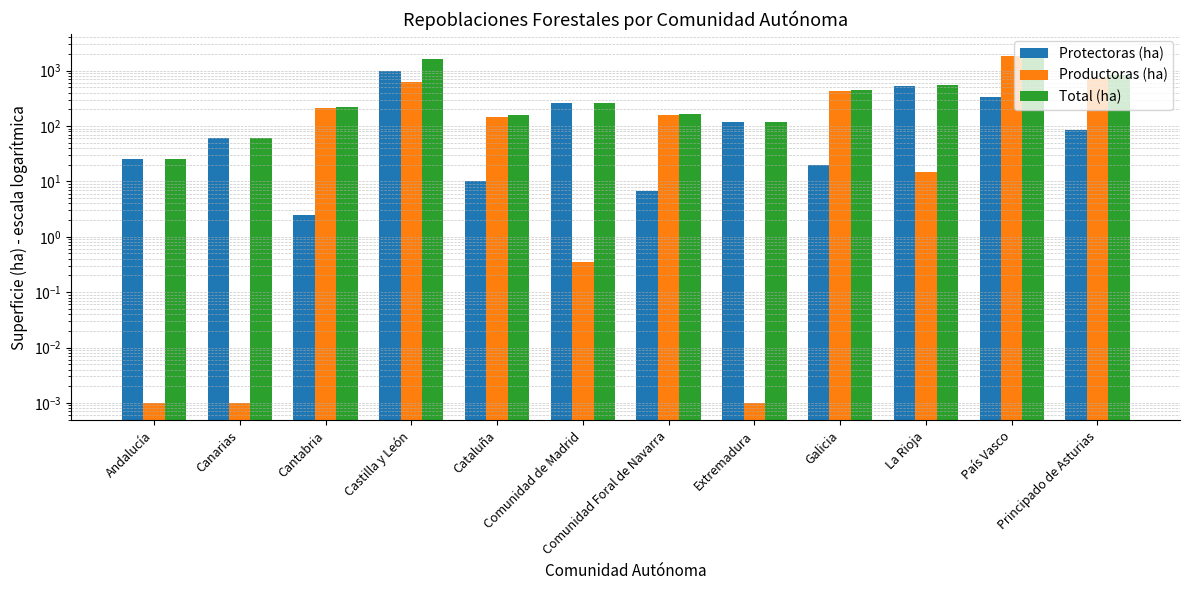

Are the bars grouped side by side (vs. stacked)?

Yes